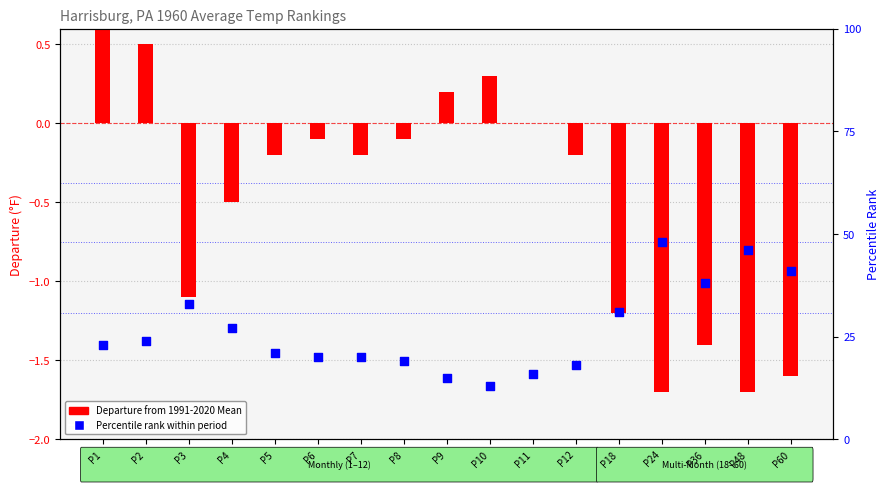

What are all the series names shown in the legend?

Departure, Percentile rank within period